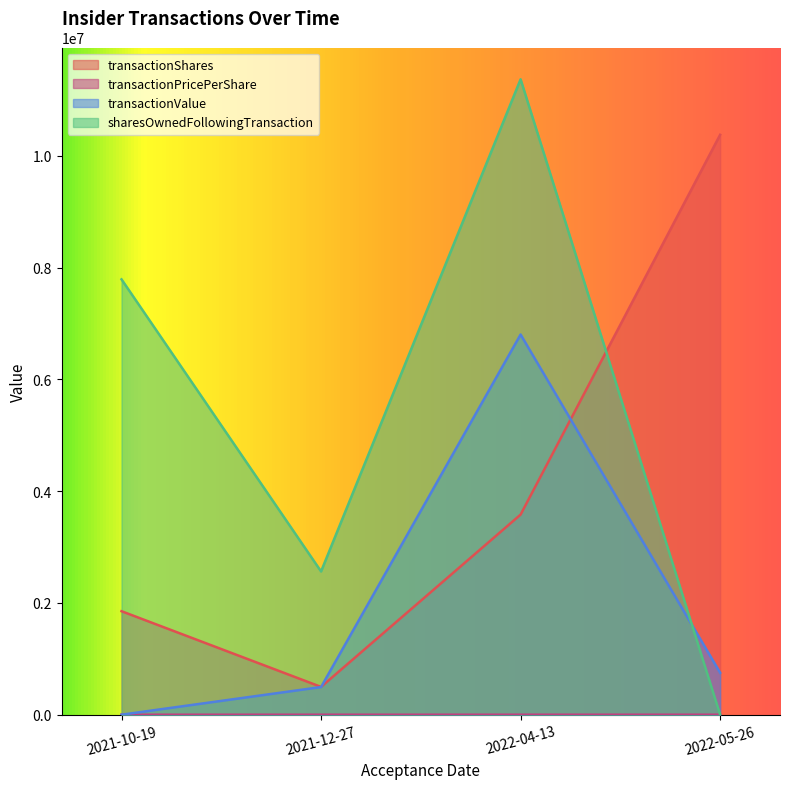

Rank the series by their maximum value, from highest to lowest.

sharesOwnedFollowingTransaction, transactionShares, transactionValue, transactionPricePerShare